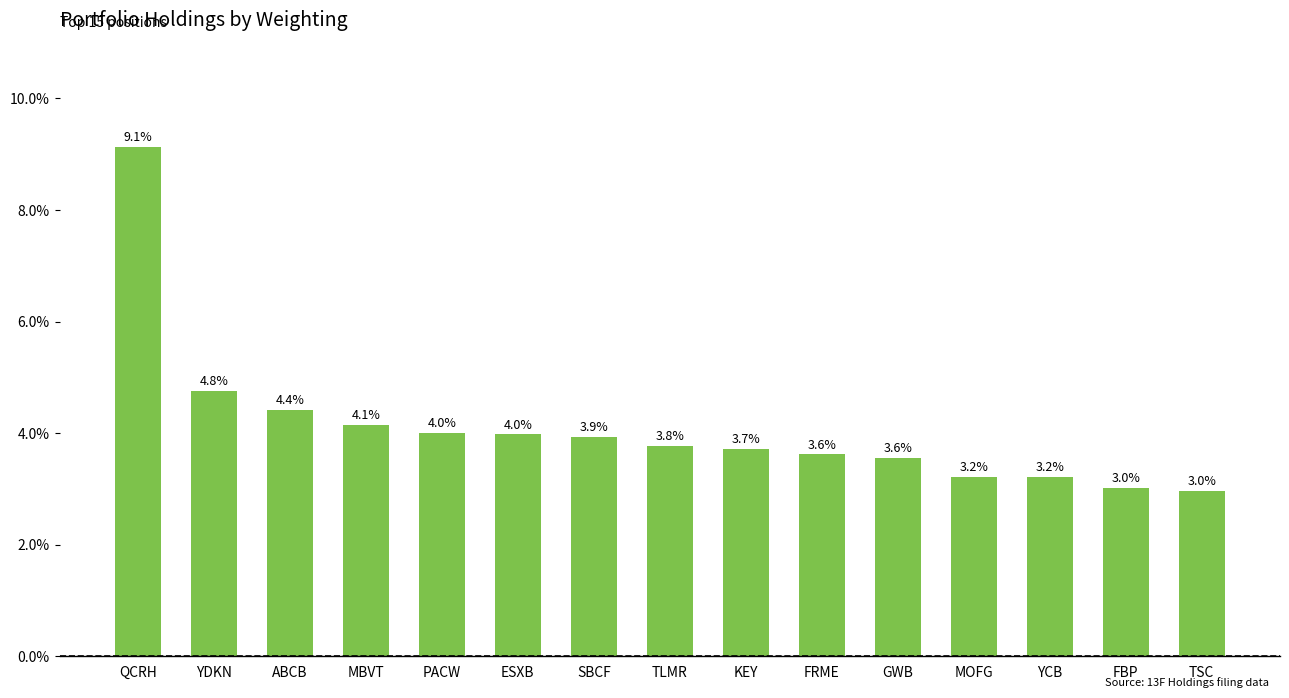

The chart shows a value of 4.0 at PACW. True or false?

True